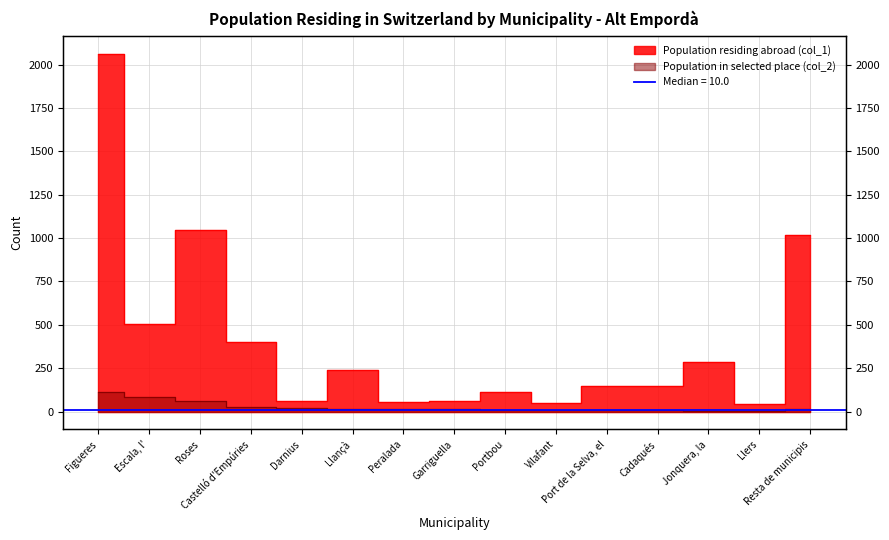

Which series changed the most between Castelló d'Empúries and Llançà?

Population residing abroad (col_1)